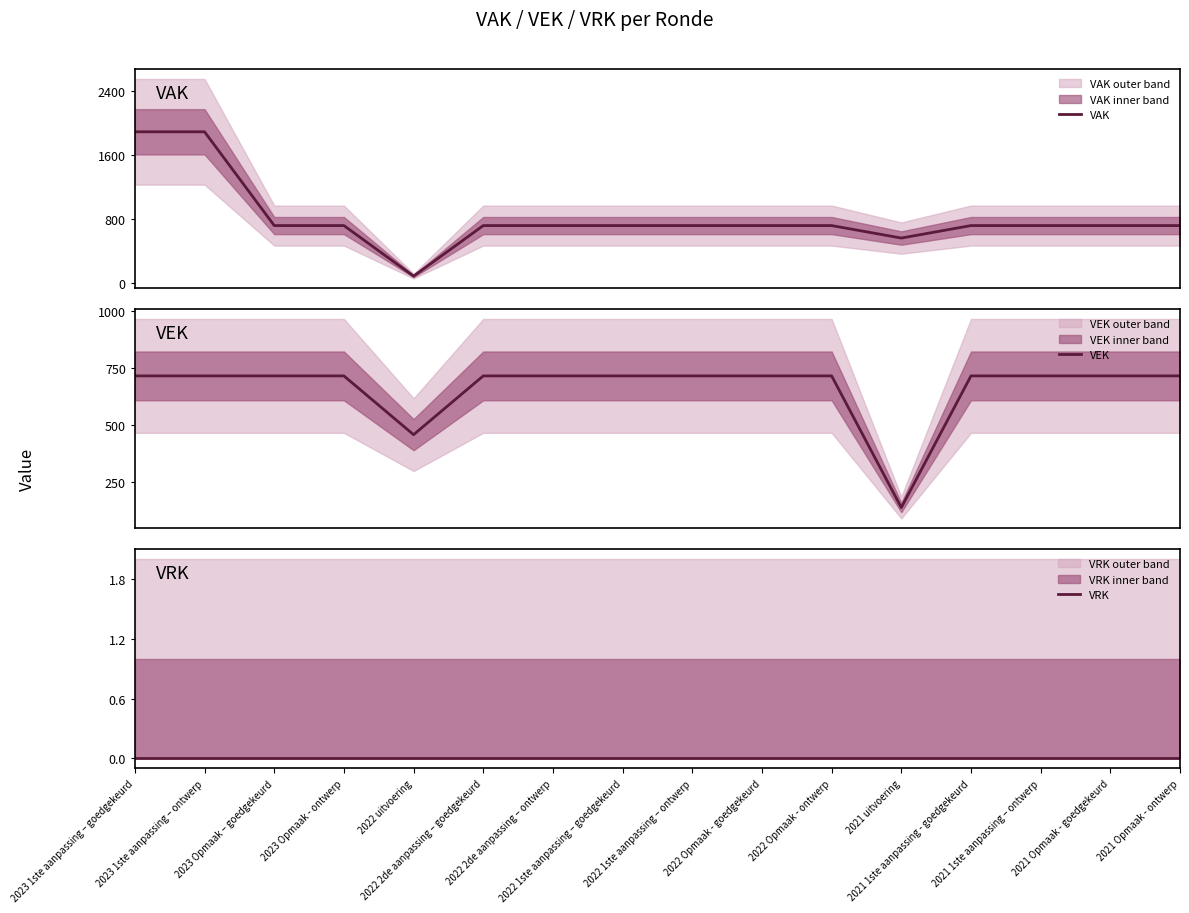

What is the sum of the VAK values at 2021 Opmaak - ontwerp and 2021 1ste aanpassing – ontwerp?

1428